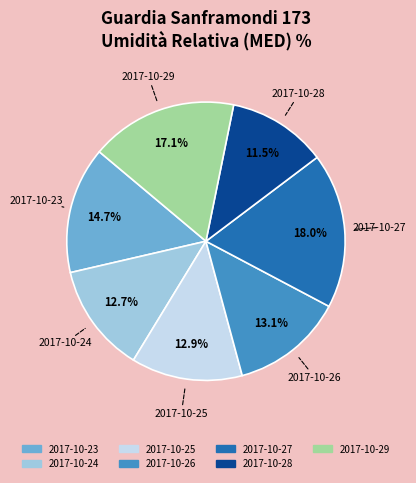

Which category has the smallest portion of the pie?

2017-10-28